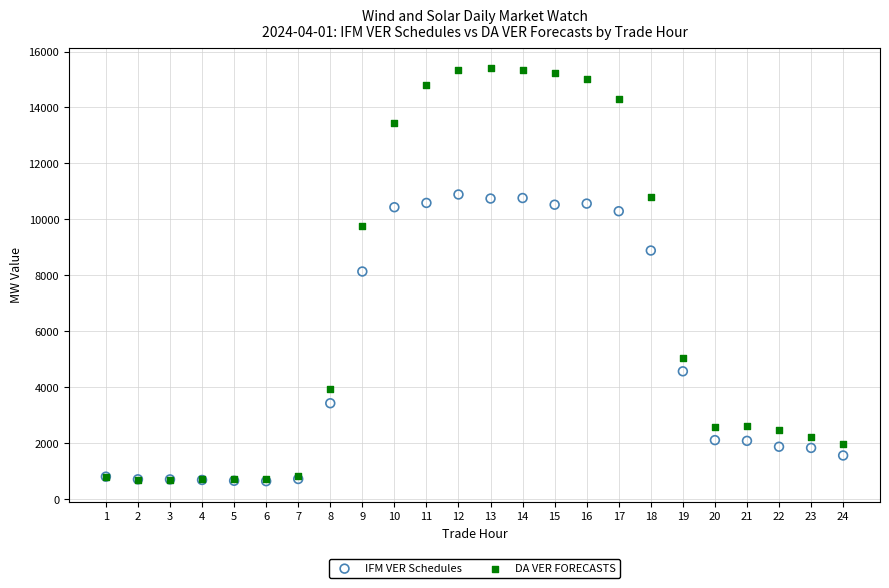

Which series has the widest spread of Y values?

DA VER FORECASTS